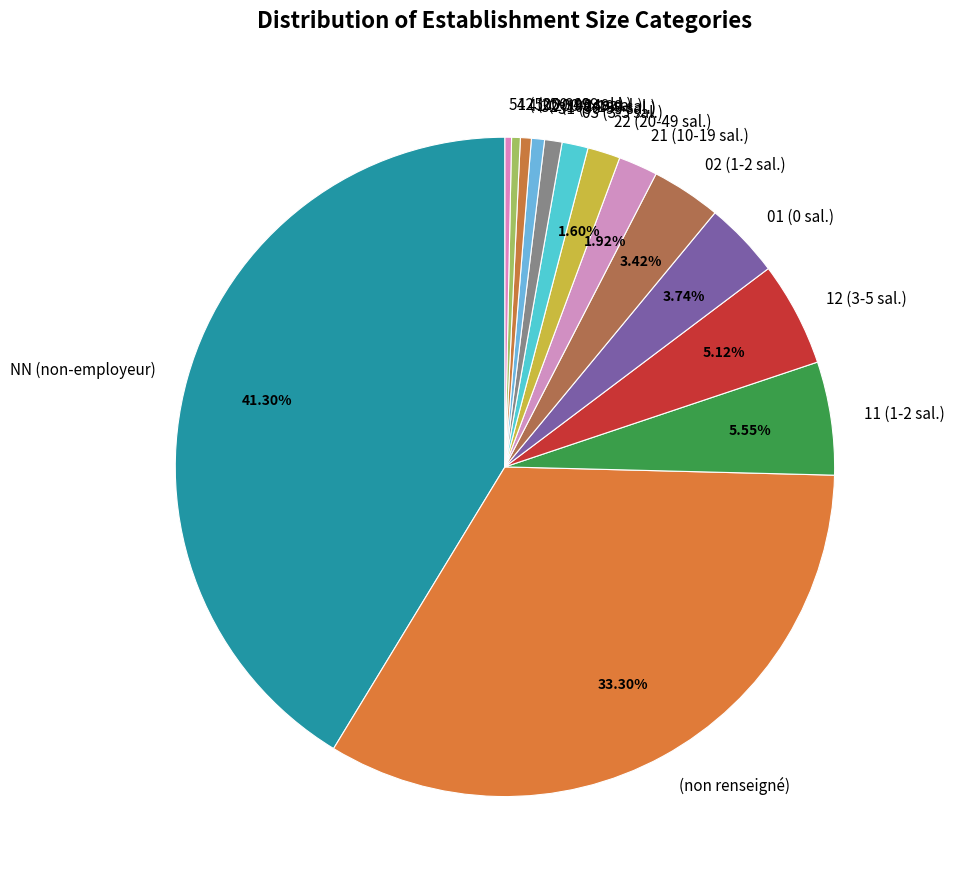

Is there a majority slice in this chart?

No